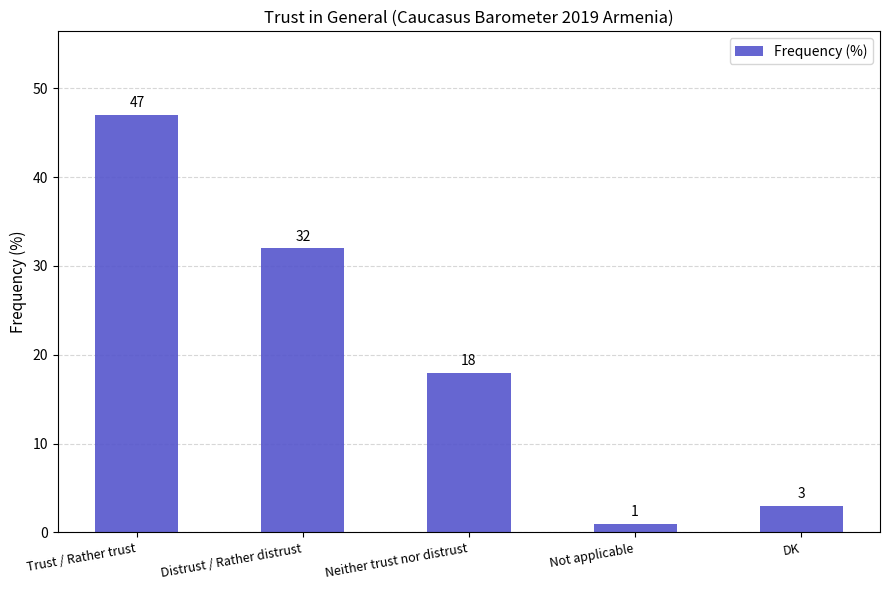

What is the label of the 4th bar from the left?

Not applicable